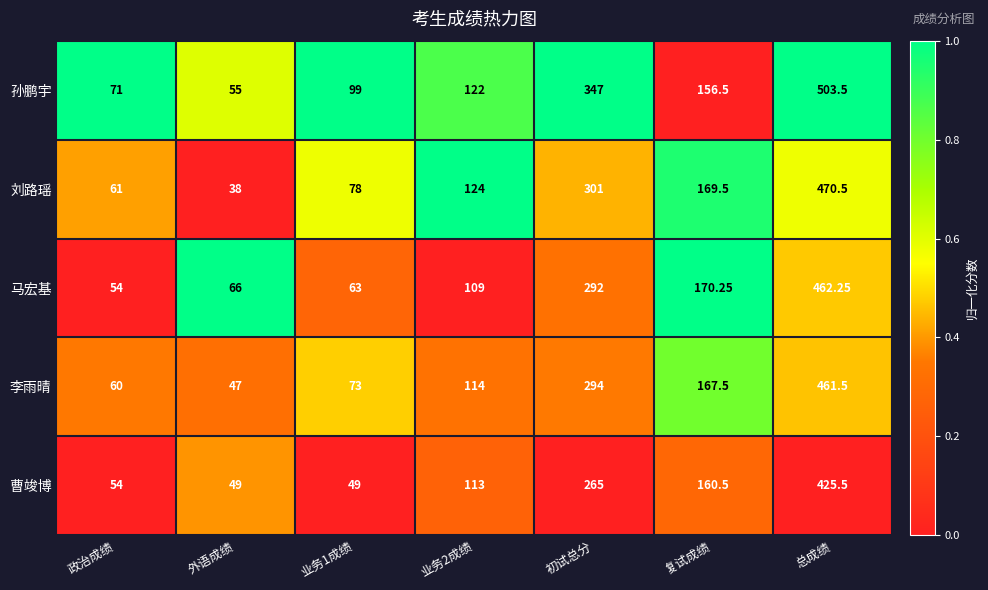

At which label is 马宏基 closest to 258?

初试总分